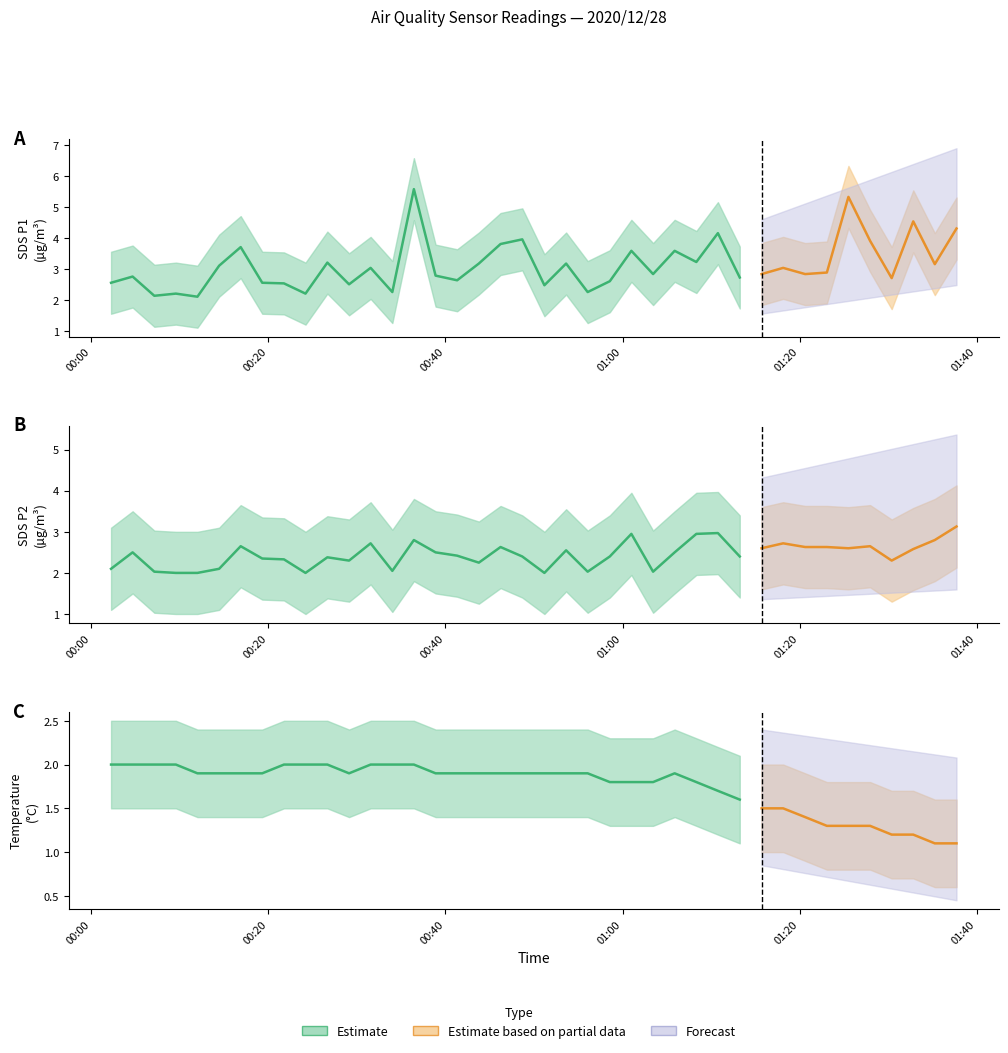

What is the difference between the maximum and minimum values in the SDS_P1 series?

3.5